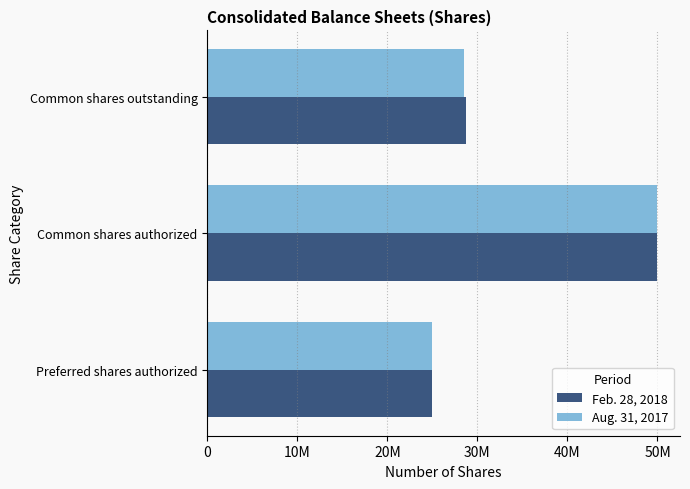

What are all the series names shown in the legend?

Feb. 28, 2018, Aug. 31, 2017